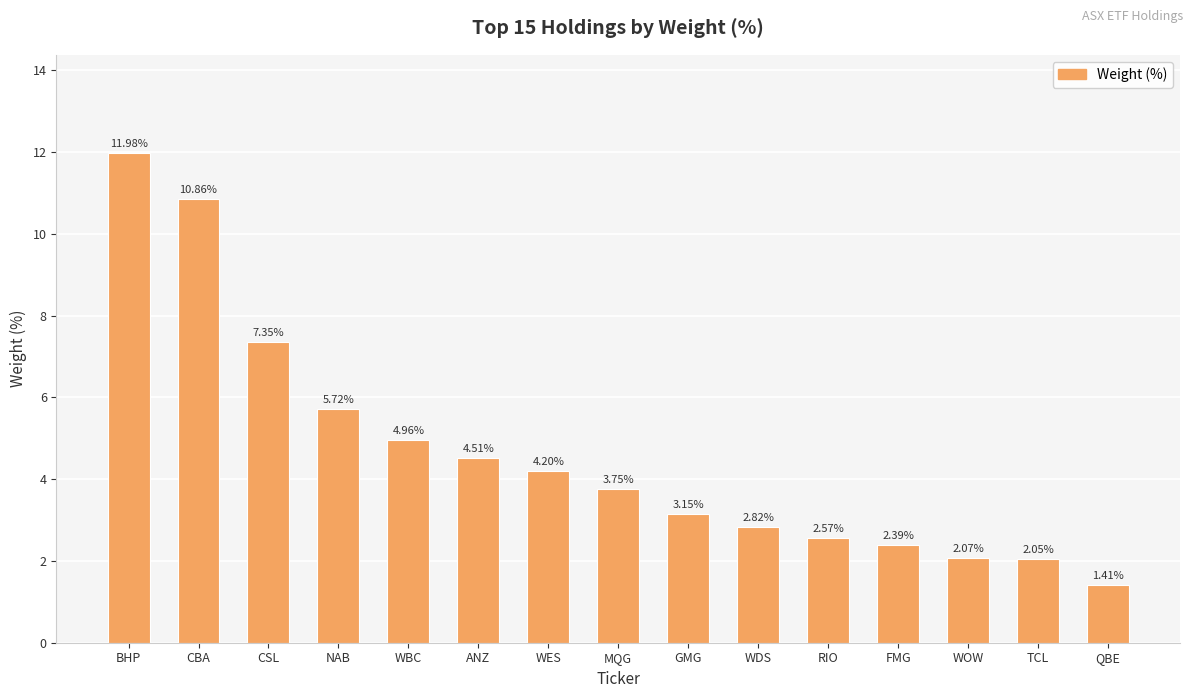

True or false: the data shows 3.5 at FMG.

False